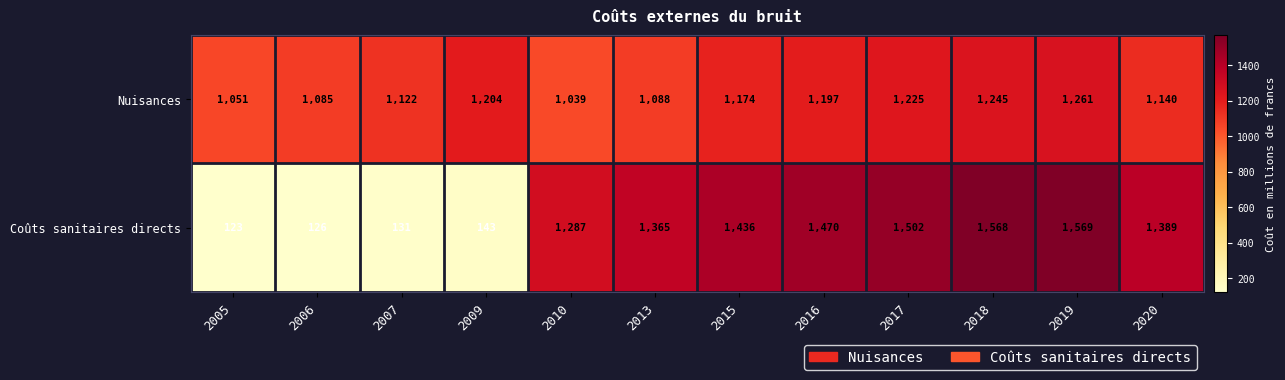

Reading left to right, transcribe all the data shown in this chart.

Nuisances: 1051	1085	1122	1204	1039	1088	1174	1197	1225	1245	1261	1140
Coûts sanitaires directs: 123	126	131	143	1287	1365	1436	1470	1502	1568	1569	1389